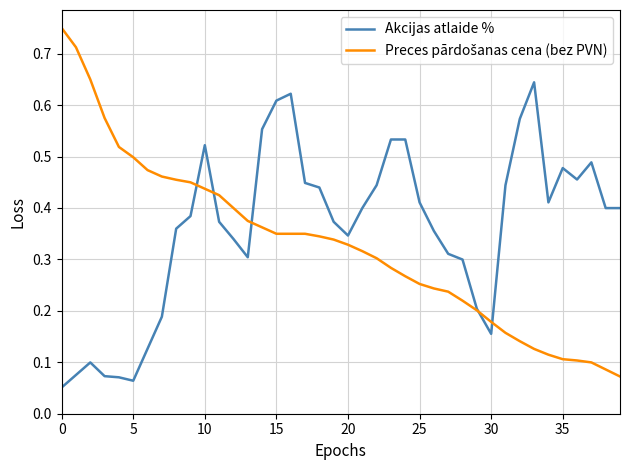

What is the difference between the maximum and minimum values in the Preces pārdošanas cena (bez PVN) series?

0.7